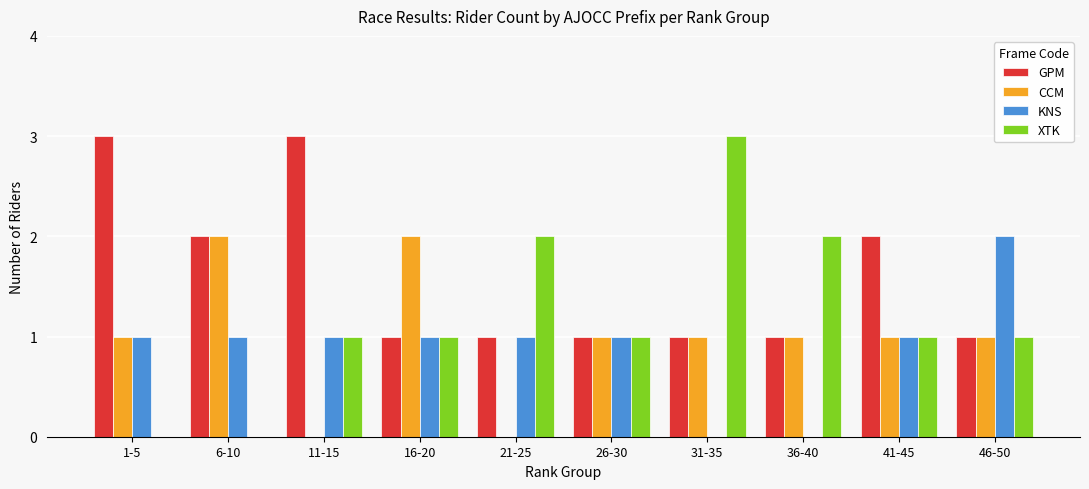

What is the maximum value shown in the chart?

3